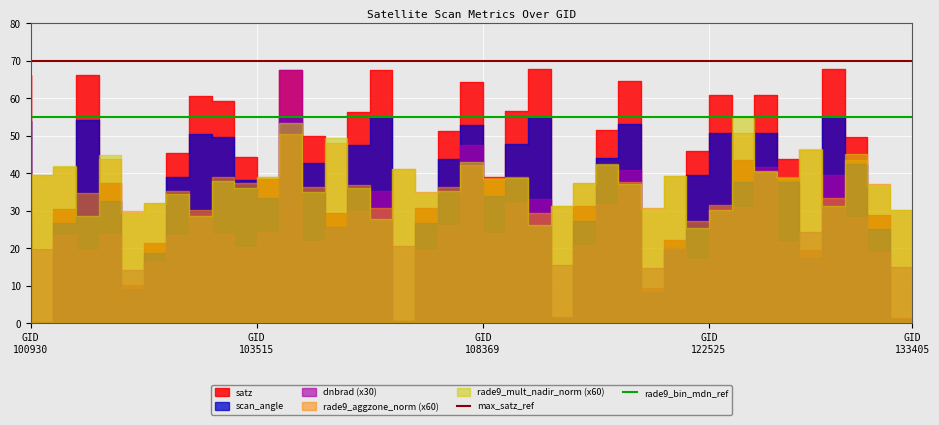

What is the value of the rade9_bin_mdn_ref point at the 1st from the left?

55